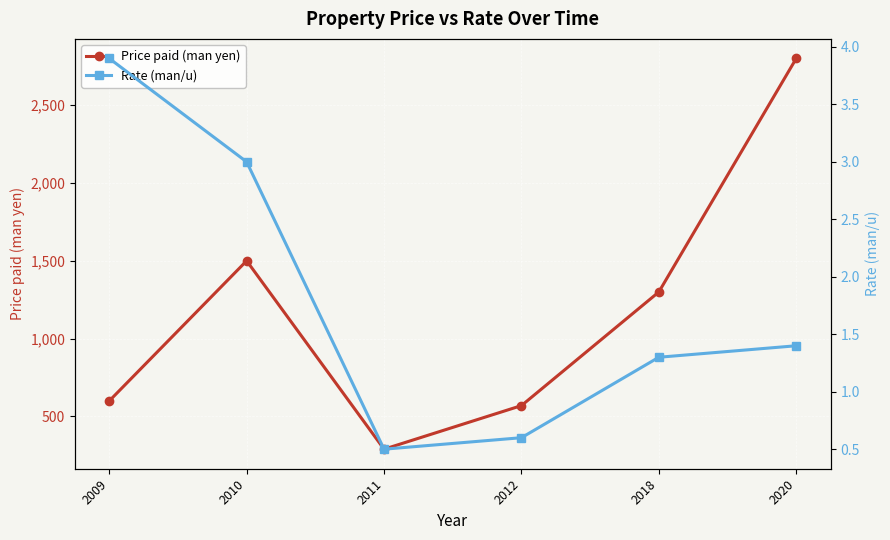

At how many categories does at least one series exceed 1033?

3